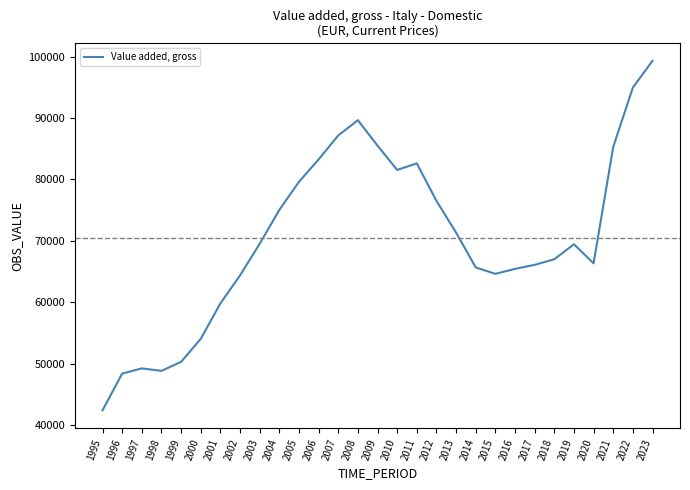

What is the change in value from 2002 to 2013?

+6981.7